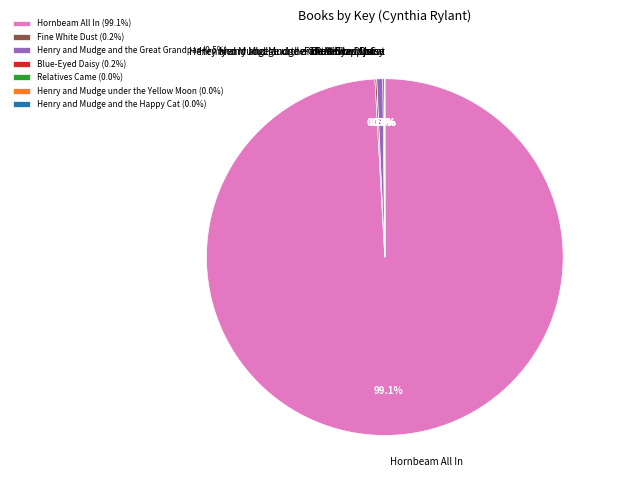

What is the largest slice in the pie chart?

Hornbeam All In